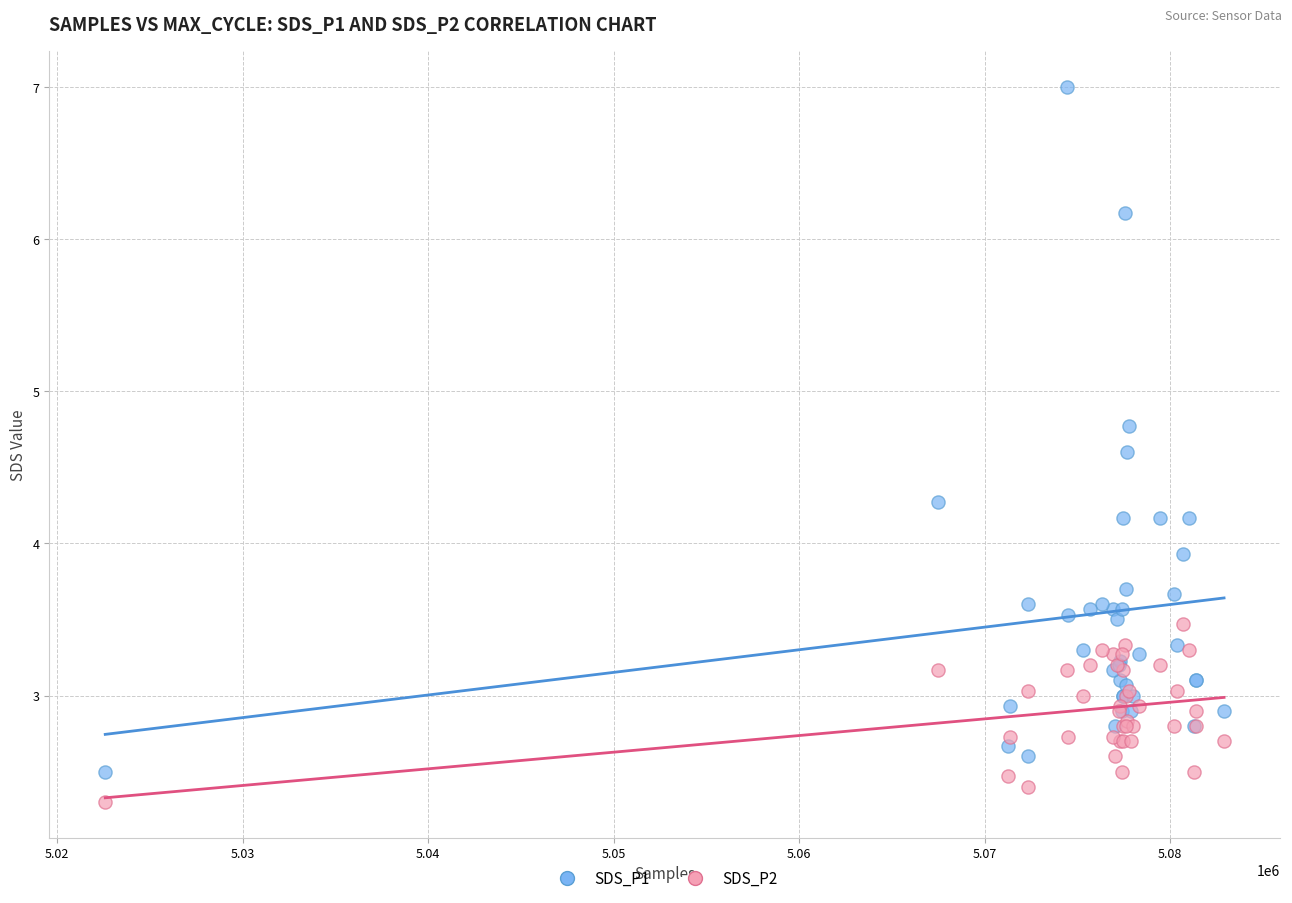

Which series reaches the maximum Y coordinate?

SDS_P1